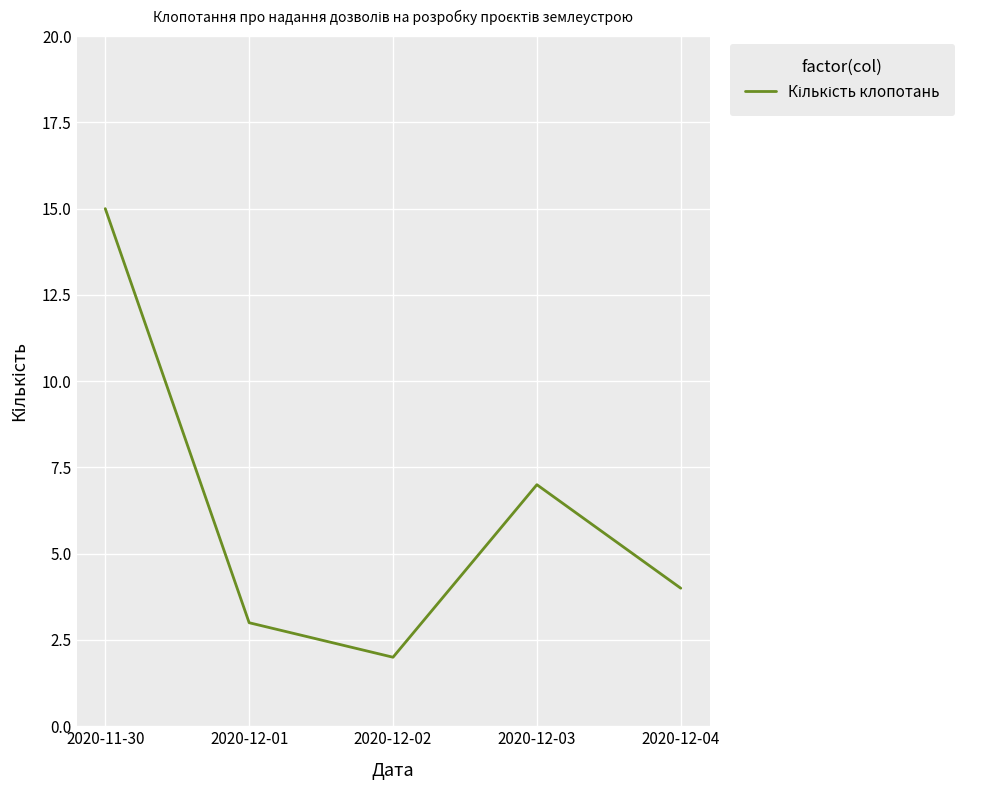

What position from the right is 2020-12-02?

3